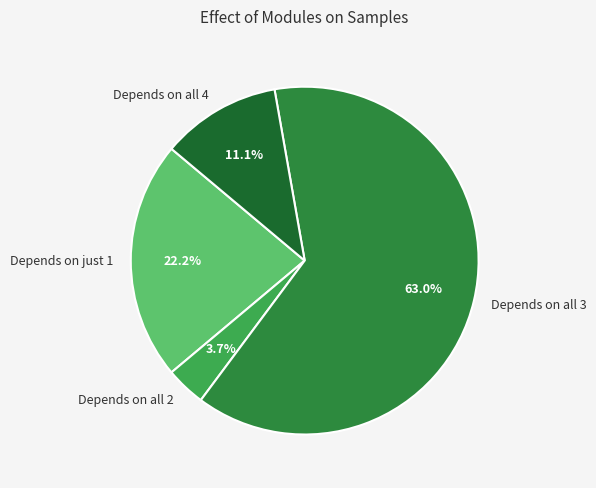

How many segments does this pie chart have?

4